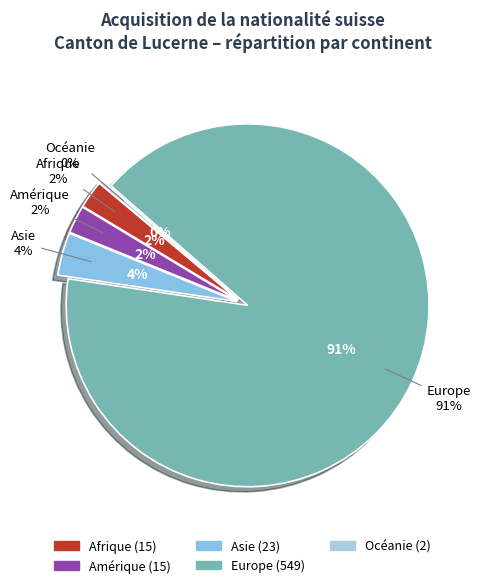

Count the number of slices in the pie.

5